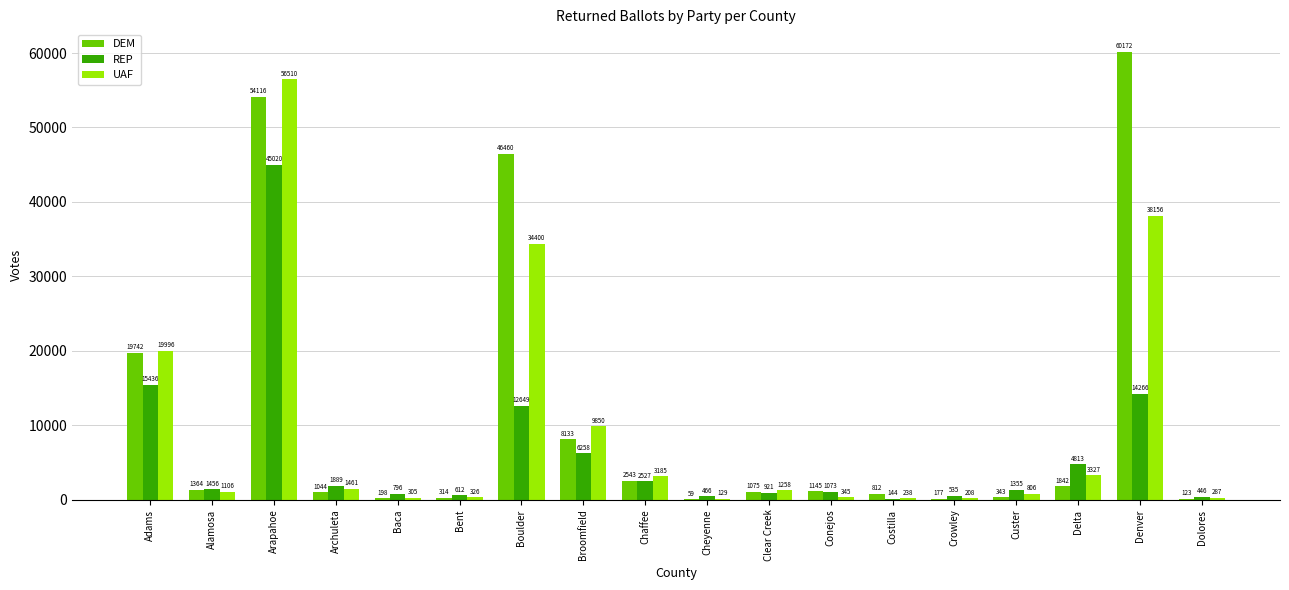

Where does the REP series first go above 1456?

Adams